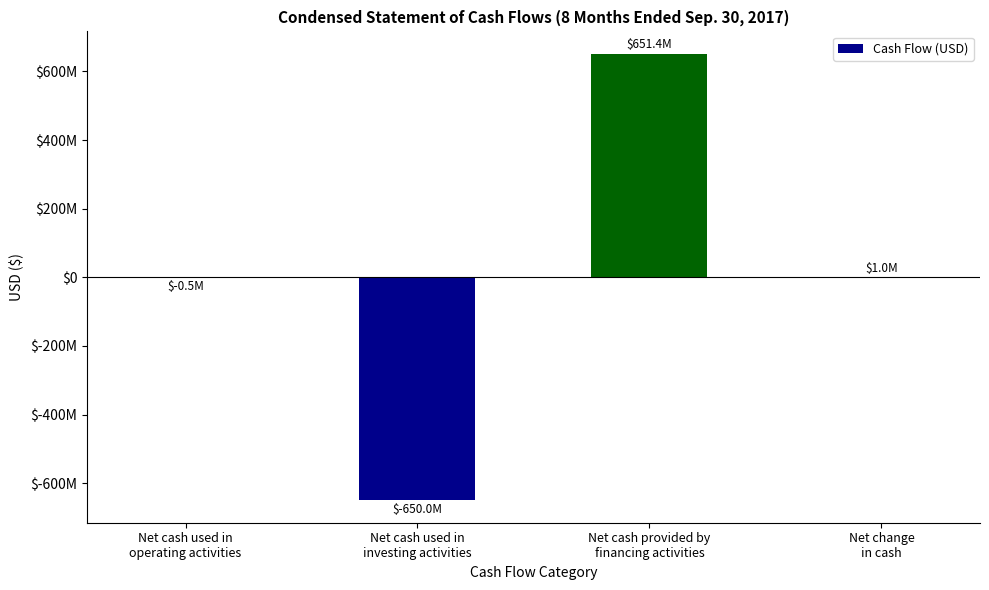

Are the bars horizontal?

No